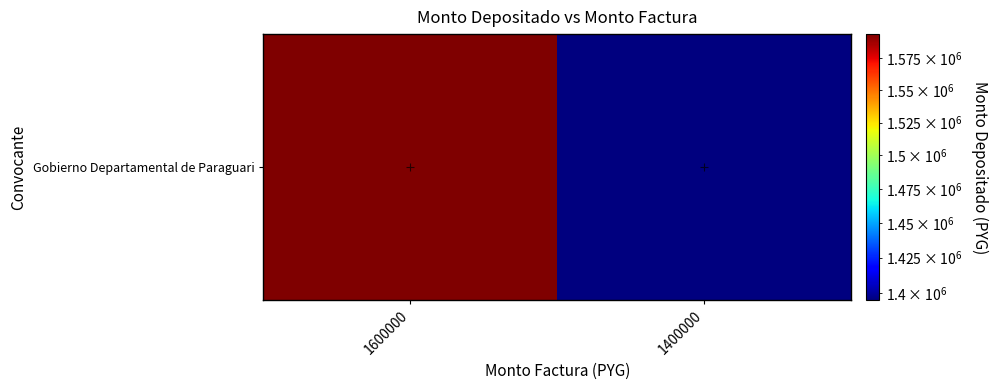

Reading right to left, list all the values displayed in this chart.

1394909	1594182